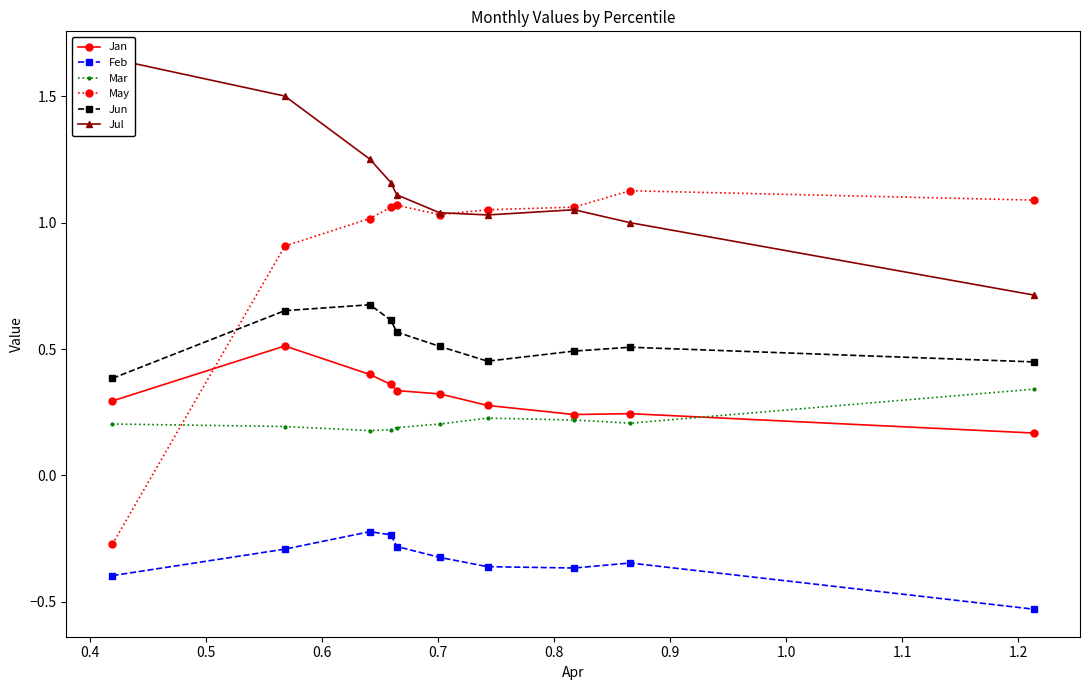

What is the greatest value displayed?

1.6